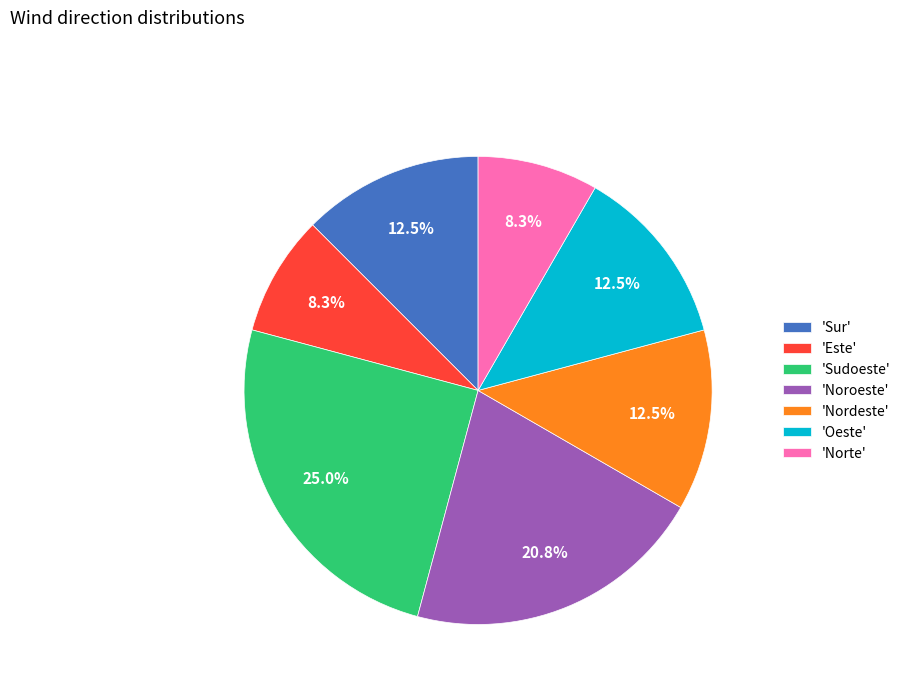

Is there a majority slice in this chart?

No